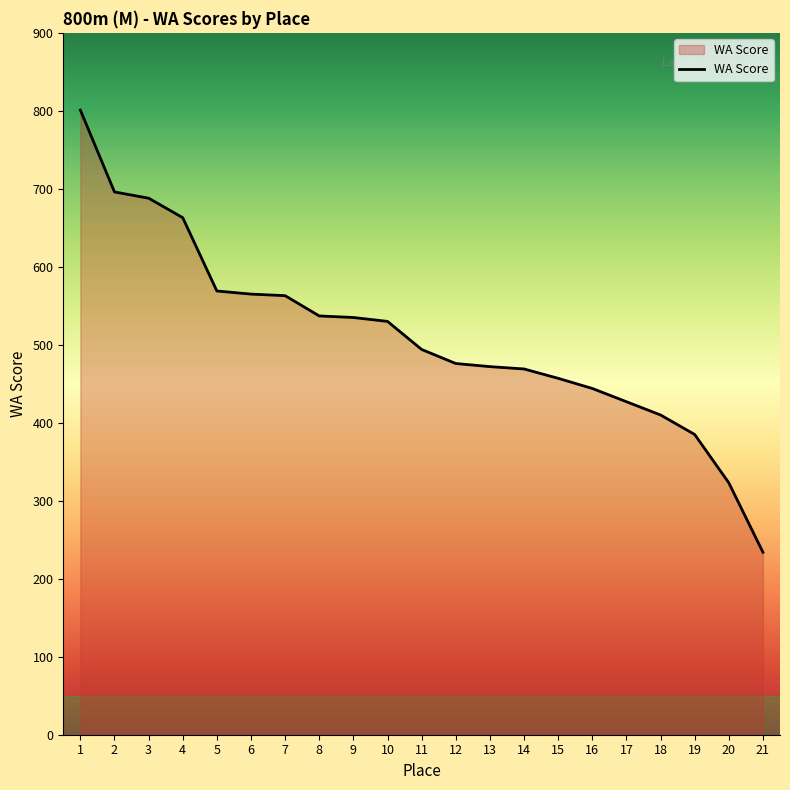

How many lines are shown in the chart?

1